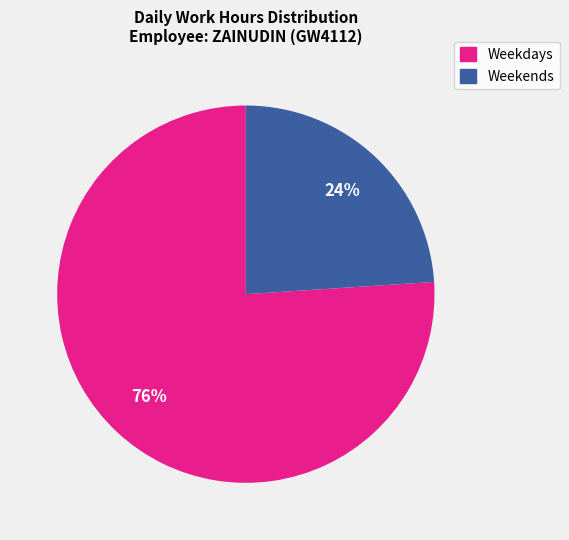

Does any single category account for the majority?

Yes